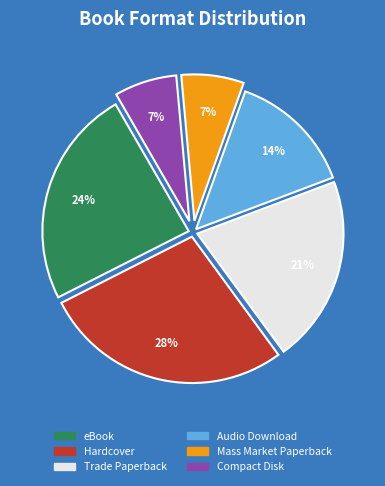

How many slices are in this pie chart?

6